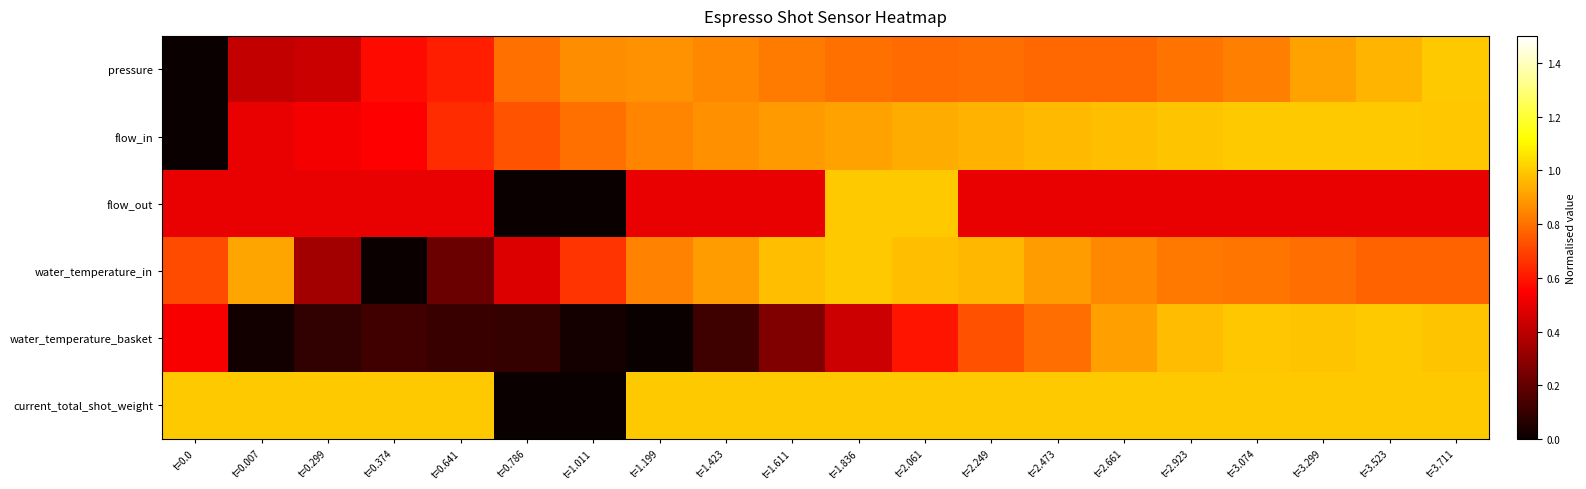

Between t=2.473 and t=0.299, which is larger?

t=2.473